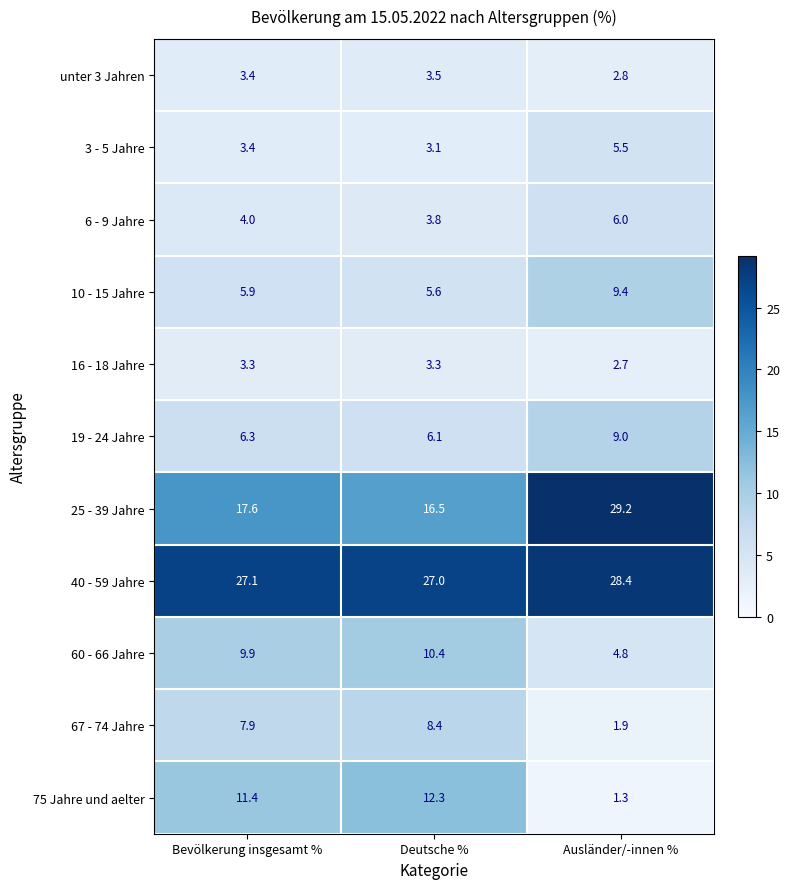

Is it true that 40 - 59 Jahre equals 27.1 at Bevölkerung insgesamt %?

True